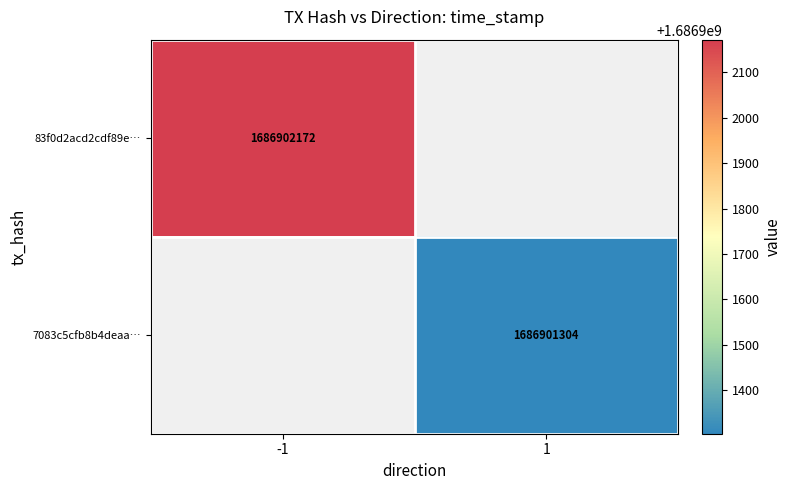

Reading left to right, what are all the values shown in this chart?

83f0d2acd2cdf89ee74ad5436532536950ac30c: -1	1686902172
7083c5cfb8b4deaa9d6fa6648efdef8e73fd333: 1	1686901304